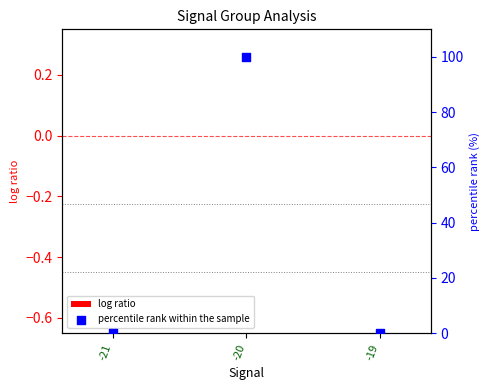

Which series has the largest total across all categories?

percentile rank within the sample